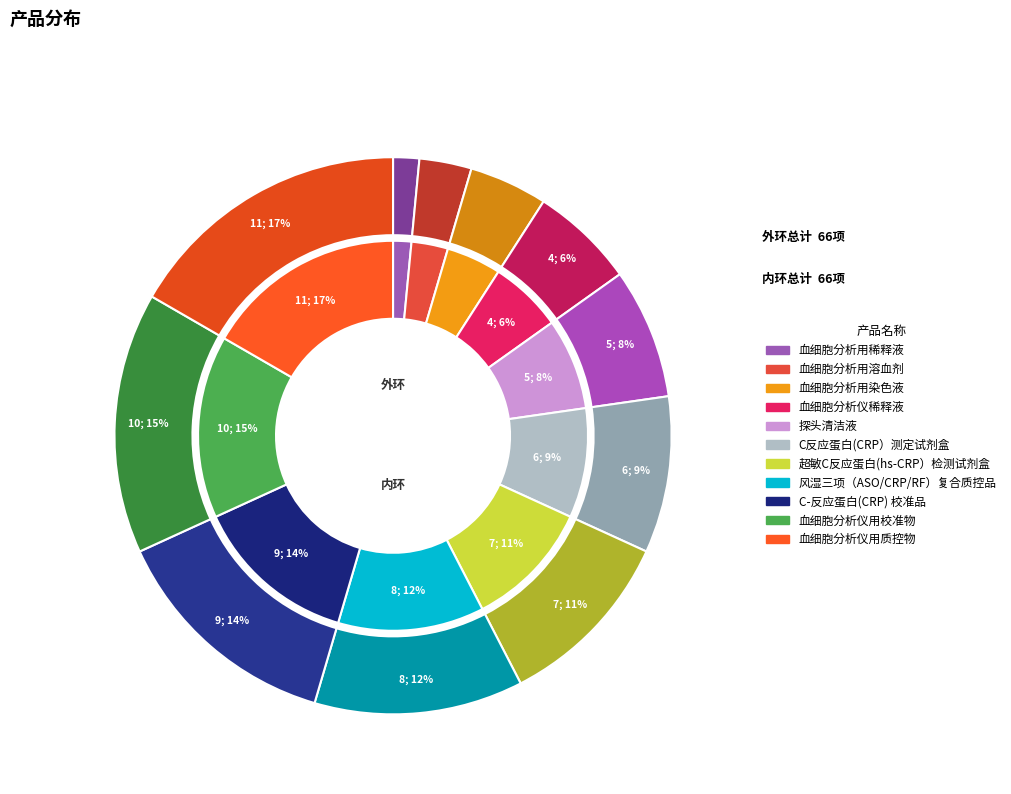

Combined, what portion of the pie is 血细胞分析用溶血剂 and C反应蛋白(CRP）测定试剂盒?

12.1%